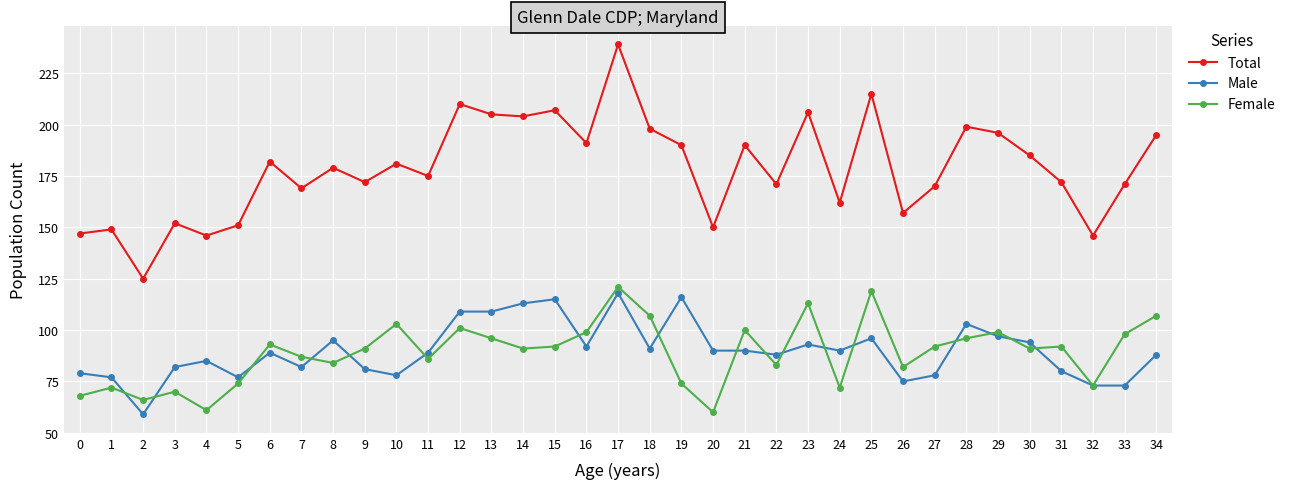

Where is the first local minimum for Female?

2